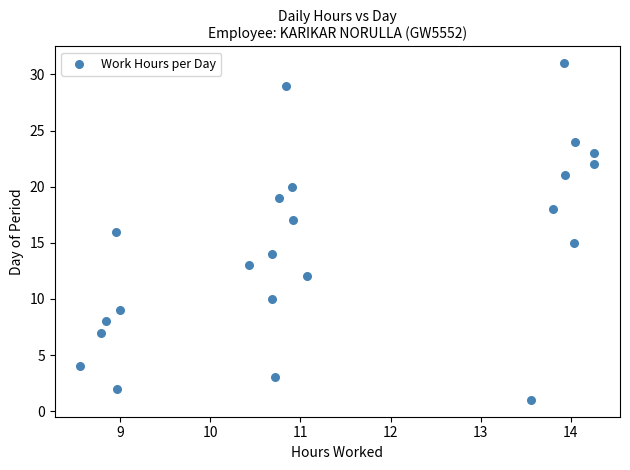

What is the range of Y values (max minus min)?

30